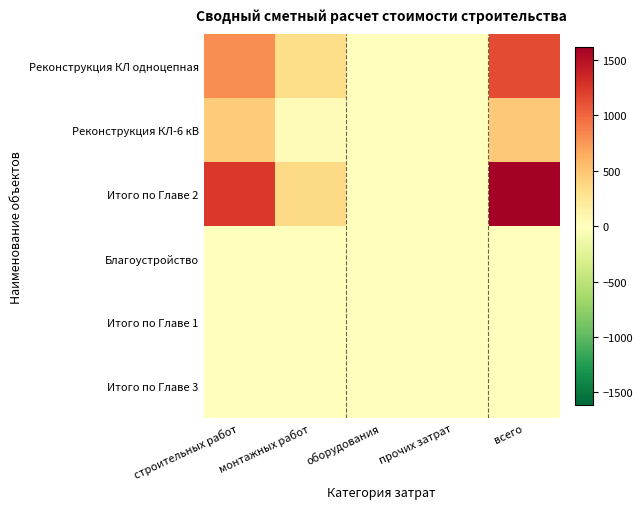

Which series has the largest range (max minus min)?

Итого по Главе 2